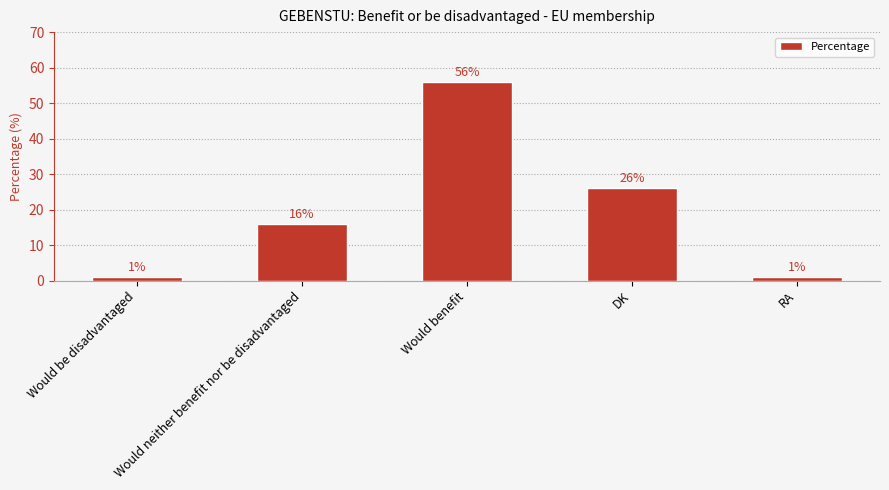

How many data points are less than 16?

2